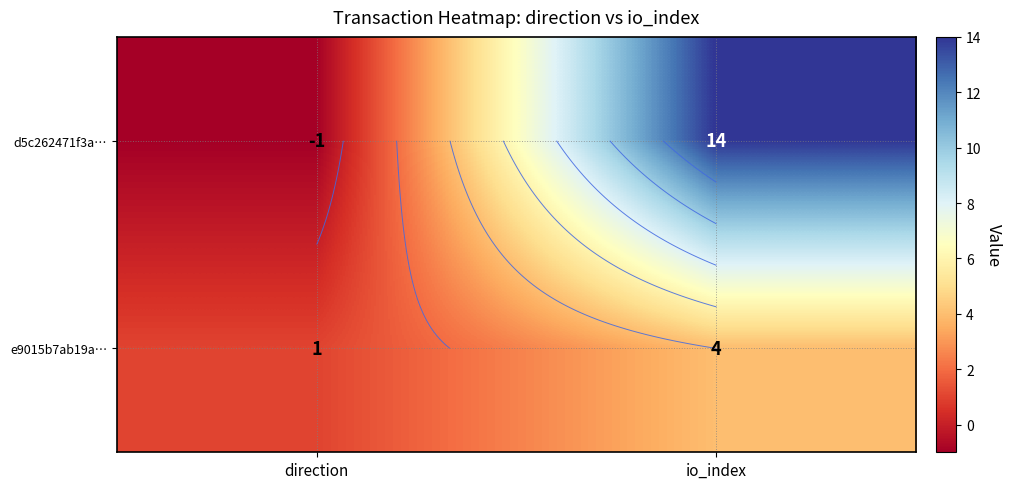

How many e9015b7ab19a… values are between 1 and 4?

2